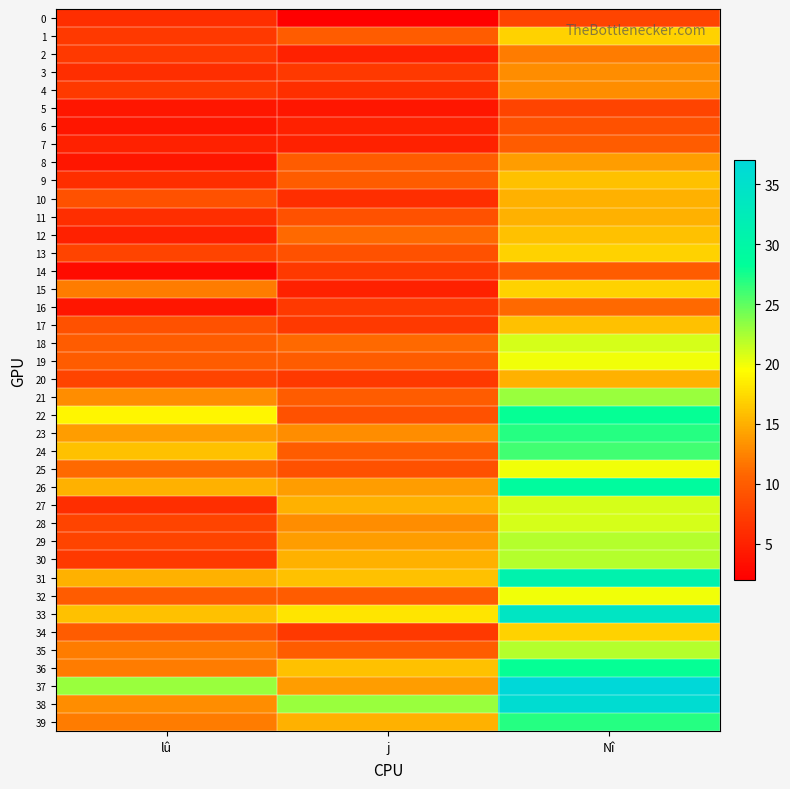

Which series has the largest total across all categories?

37